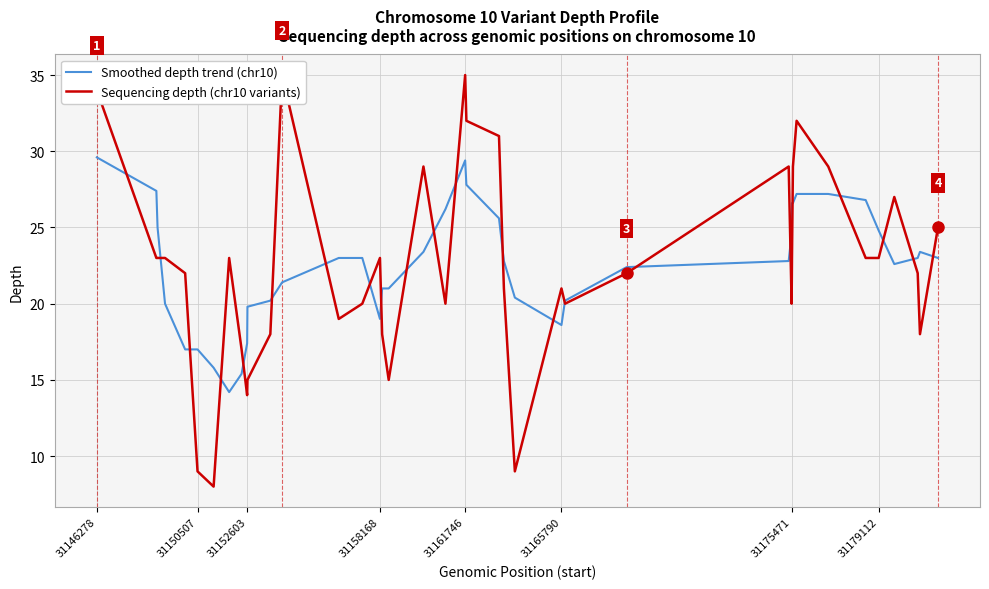

The value of Smoothed depth trend (chr10) at 31158168 is 19.0. True or false?

True